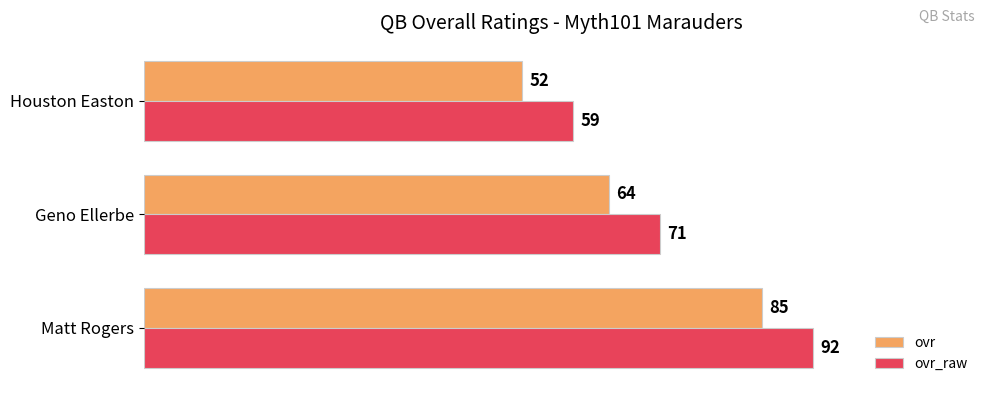

What is the spread (max minus min) of values at Geno Ellerbe?

7